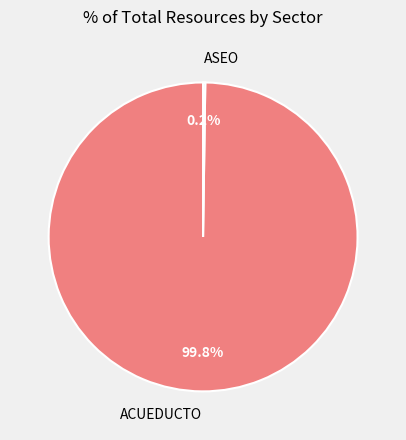

Which category has the biggest portion of the pie?

ACUEDUCTO